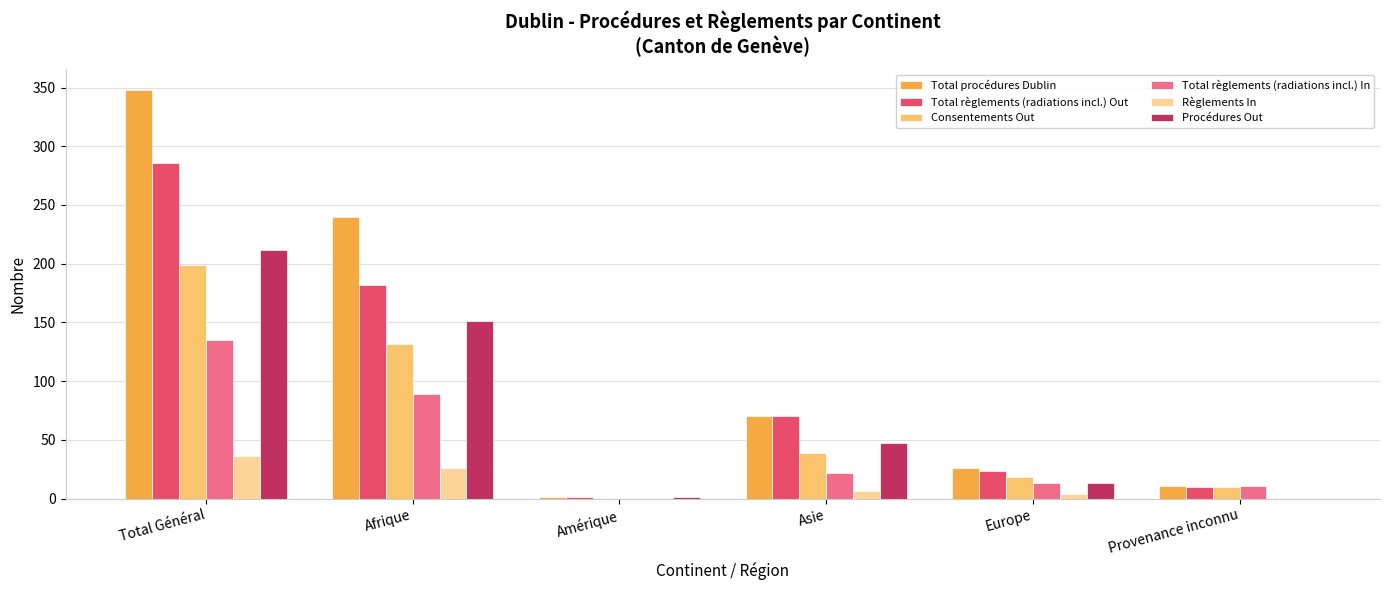

Is the value of Procédures Out at Total Général greater than the value of Total règlements (radiations incl.) Out at Amérique?

Yes